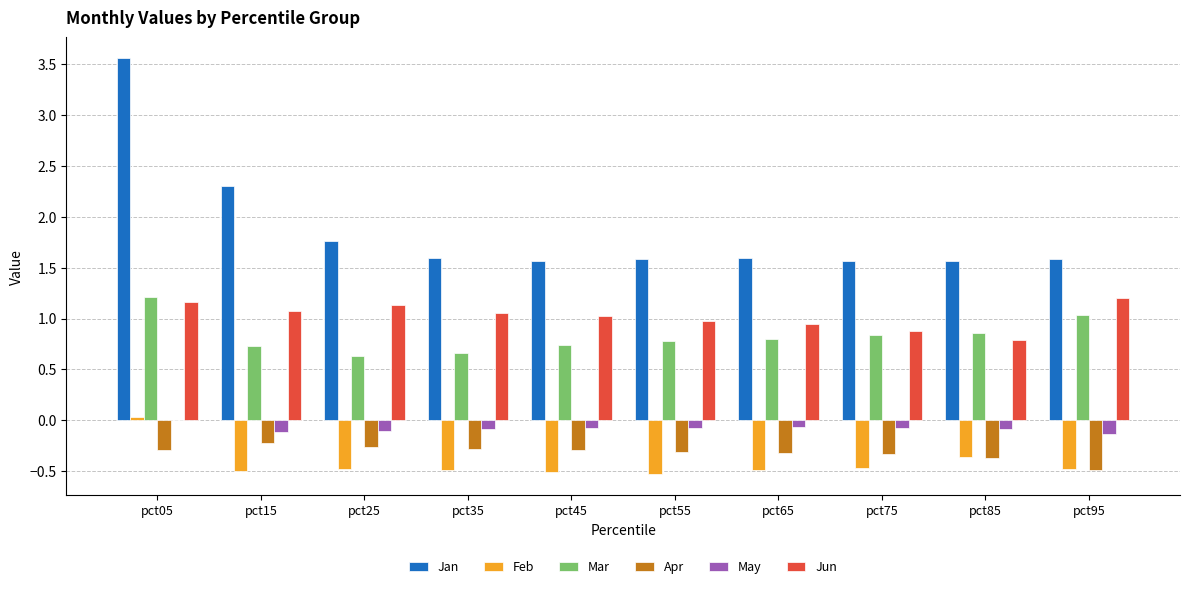

Does the chart contain stacked bars?

No